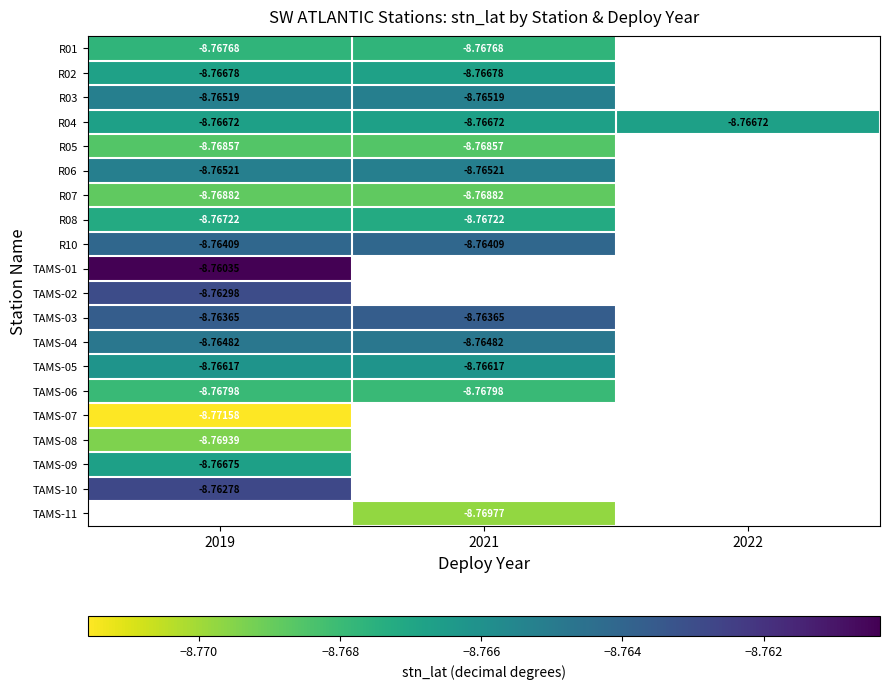

Read the R07 value at 2021.

-8.8